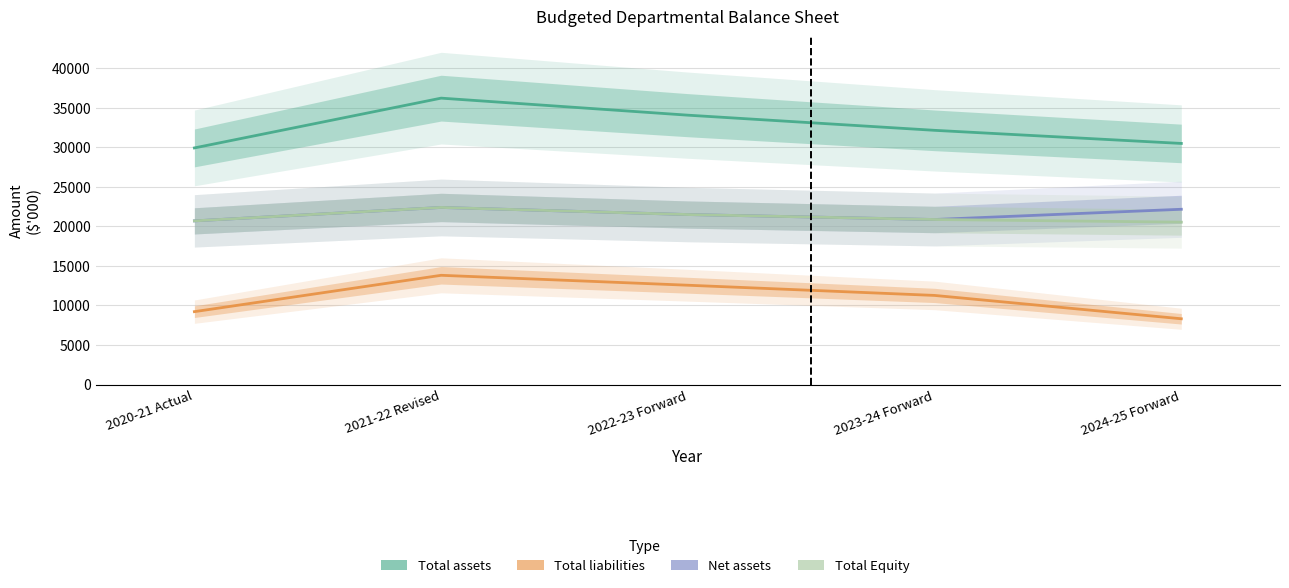

Which series has the largest total across all categories?

Total assets